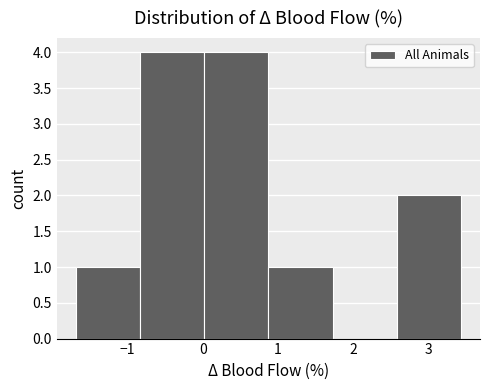

Reading left to right, list every bar in this chart as the range it spans on the x-axis followed by its height. Neither the bar edges nor the heights are printed on the chart, so give them approximately, as read against the axes.

-1.7 to -0.8: 1
-0.8 to 0.0: 4
0.0 to 0.9: 4
0.9 to 1.7: 1
1.7 to 2.6: 0
2.6 to 3.4: 2